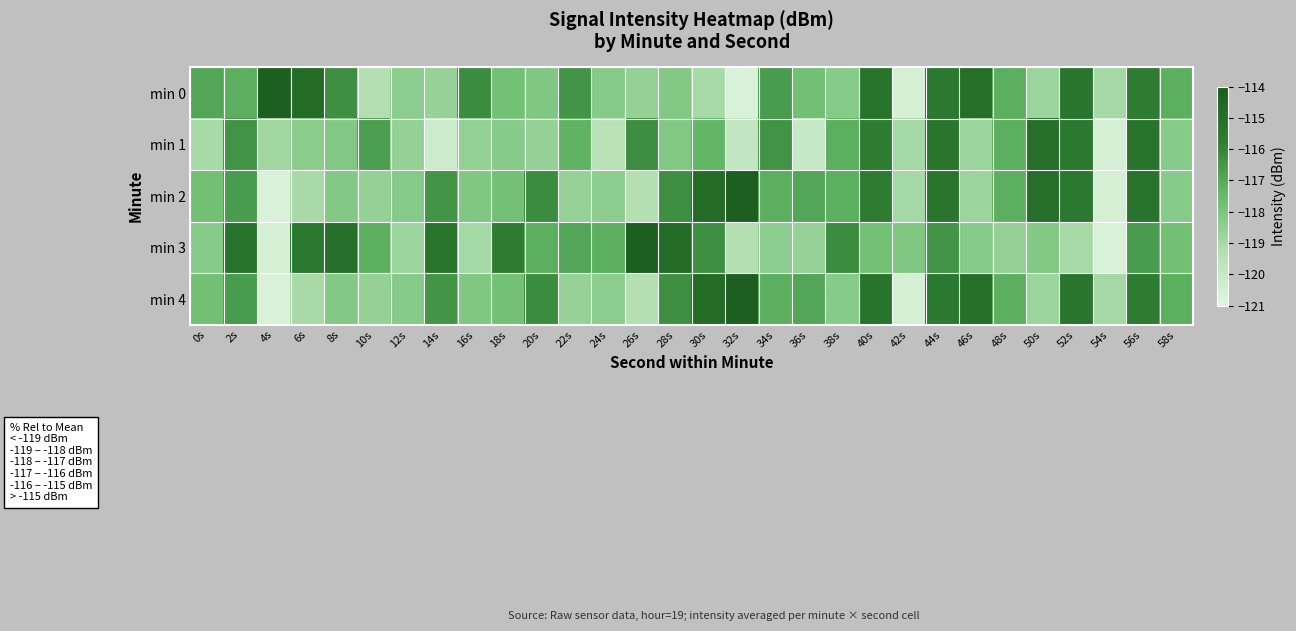

At which category is the sum across all series the highest?

44s